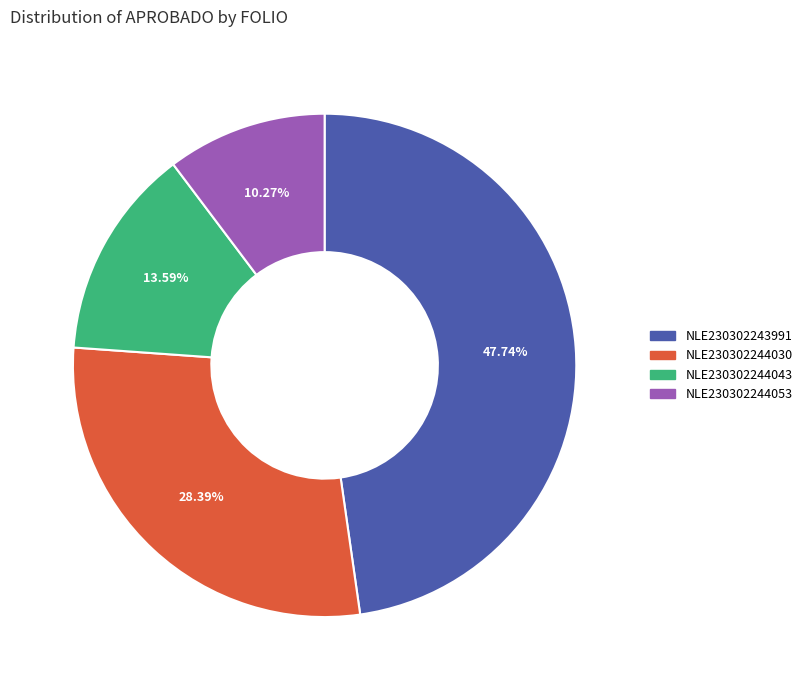

To the nearest percent, what portion does NLE230302244053 represent?

10%